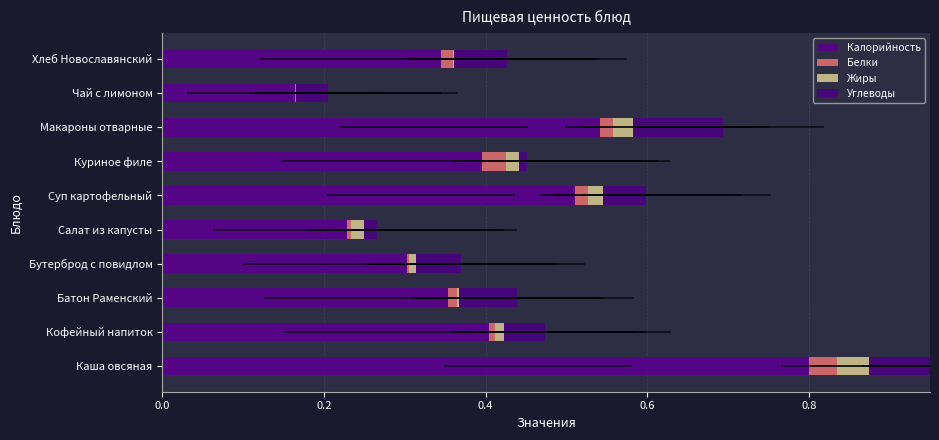

Count the number of data series in this chart.

4